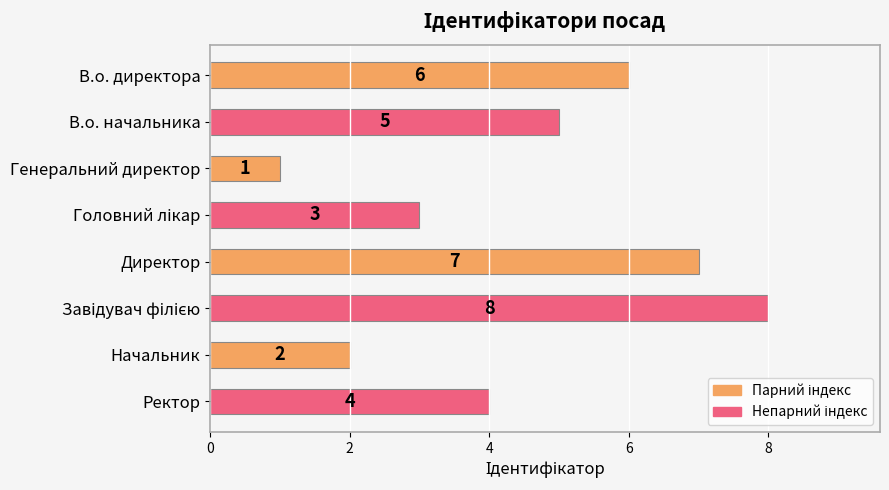

Reading top to bottom, what are all the values shown in this chart?

6	5	1	3	7	8	2	4